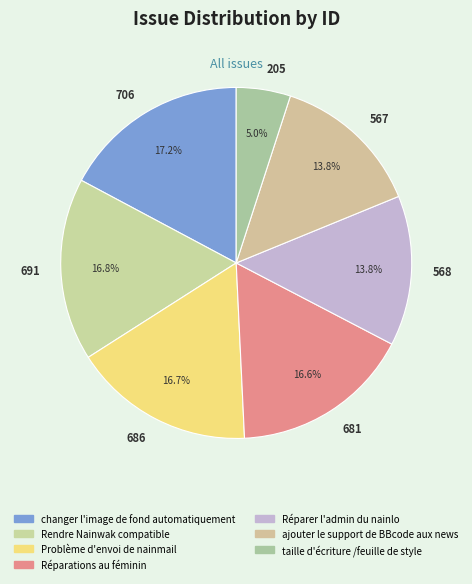

What is the smallest slice in the pie chart?

taille d'écriture /feuille de style